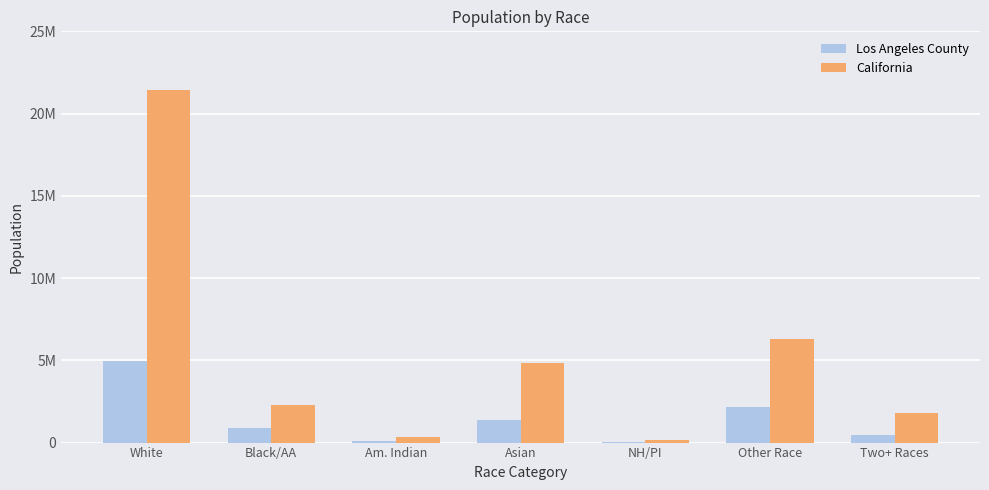

List the series in order of their overall mean, highest first.

California, Los Angeles County